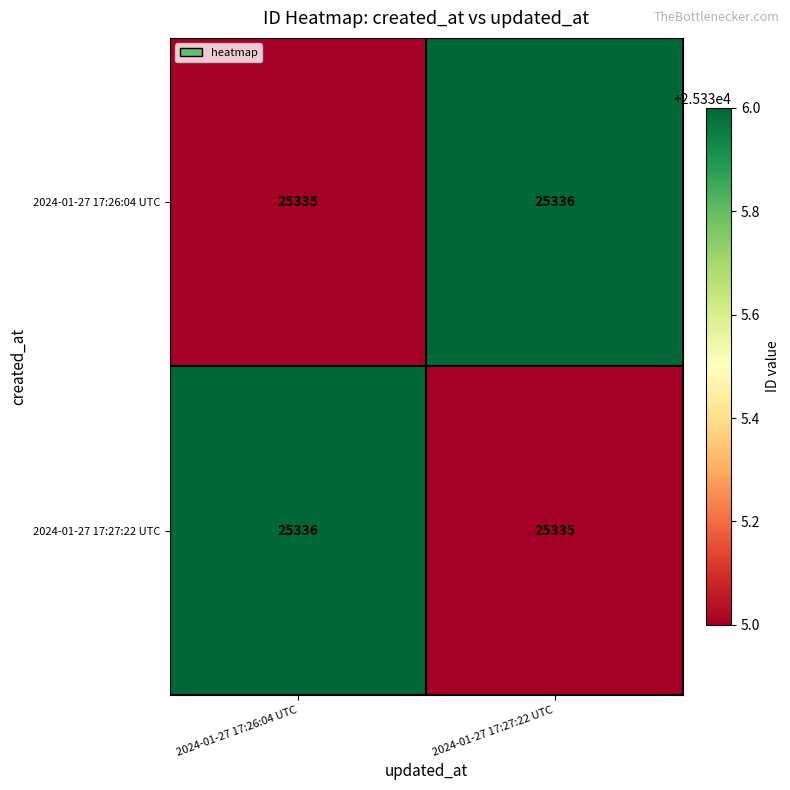

Reading left to right, transcribe all the data shown in this chart.

2024-01-27 17:26:04 UTC: 25335	25336
2024-01-27 17:27:22 UTC: 25336	25335